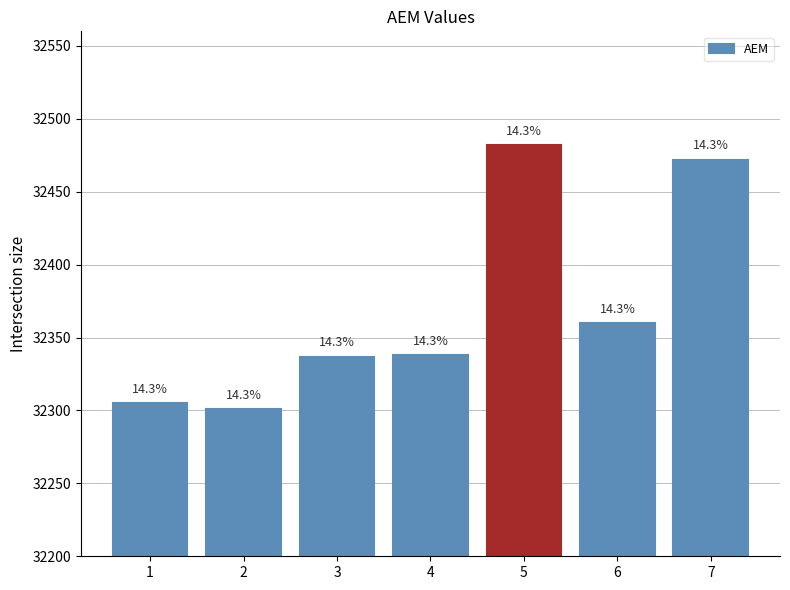

The value at 1 is 32305. True or false?

True